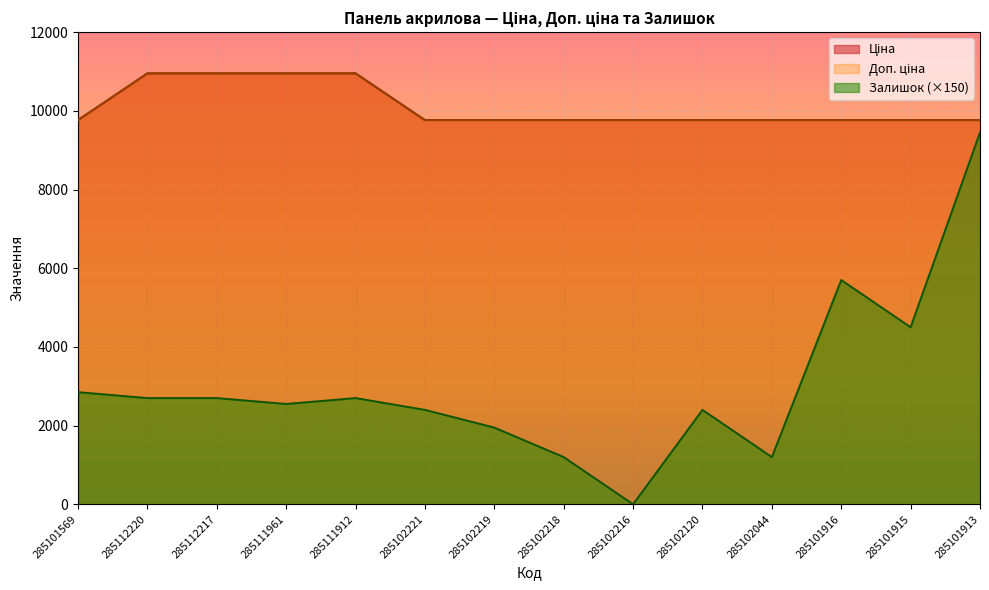

At which category is the sum across all series the highest?

285101913